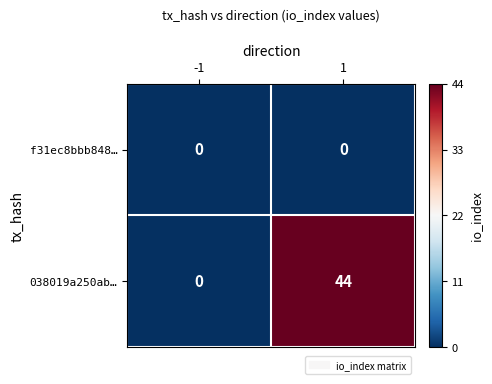

Reading right to left, extract all data points from this chart.

f31ec8bbb848…: 1=0	-1=0
038019a250ab…: 1=44	-1=0